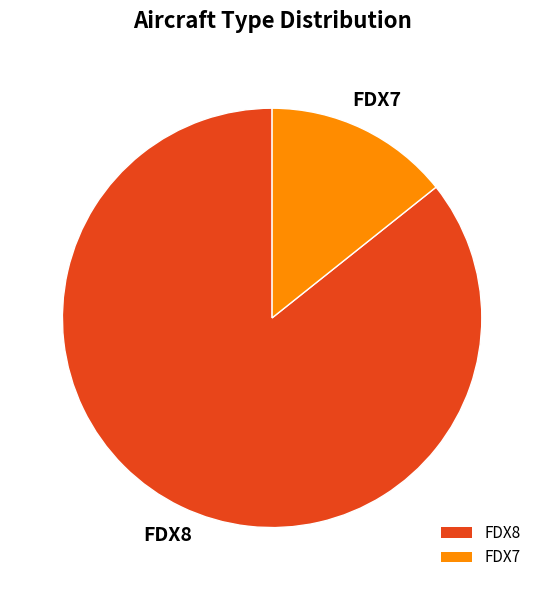

What is the largest slice in the pie chart?

FDX8